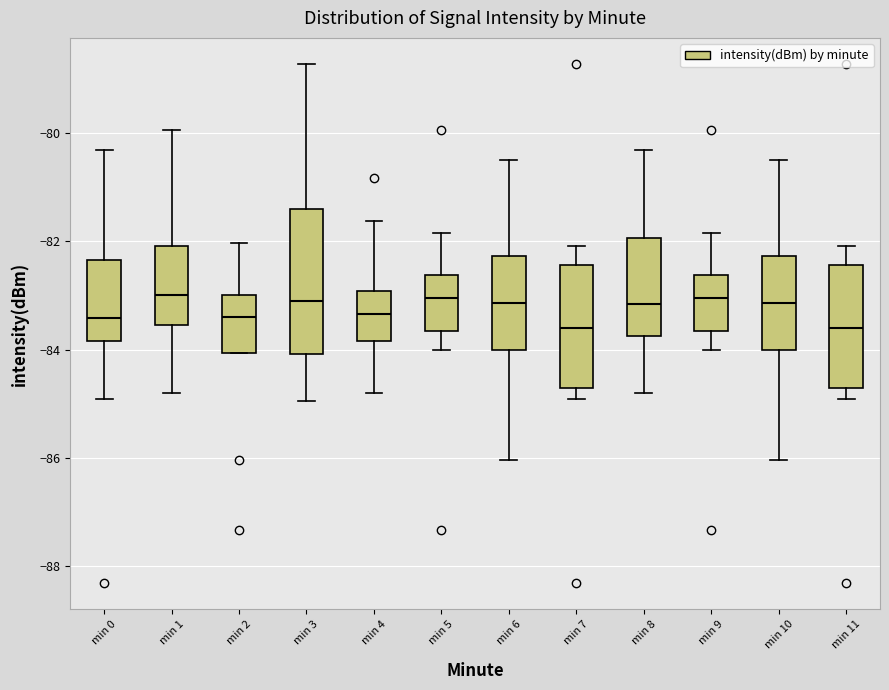

Where does the lower whisker of the box for min 3 end on the y-axis? The values are not printed on the chart, so give them approximately, as read against the axis.

-85.0